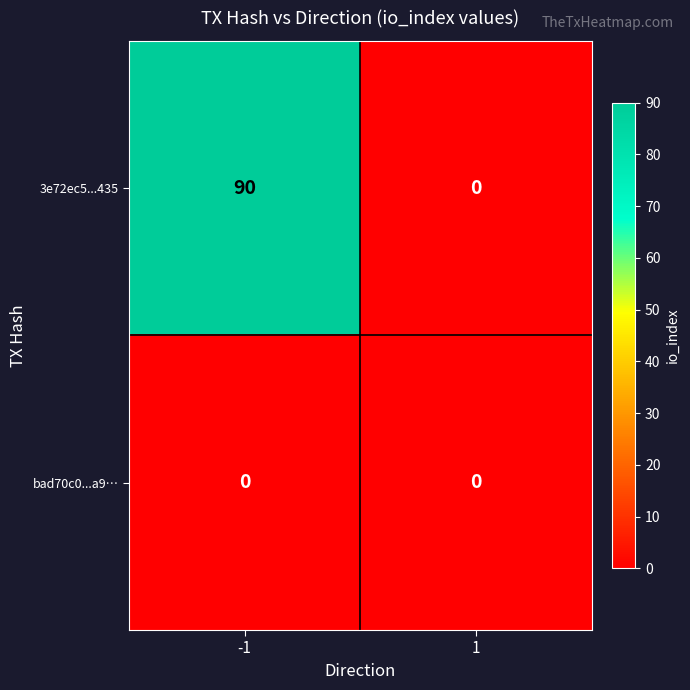

Which series has the largest total across all categories?

3e72ec5...435